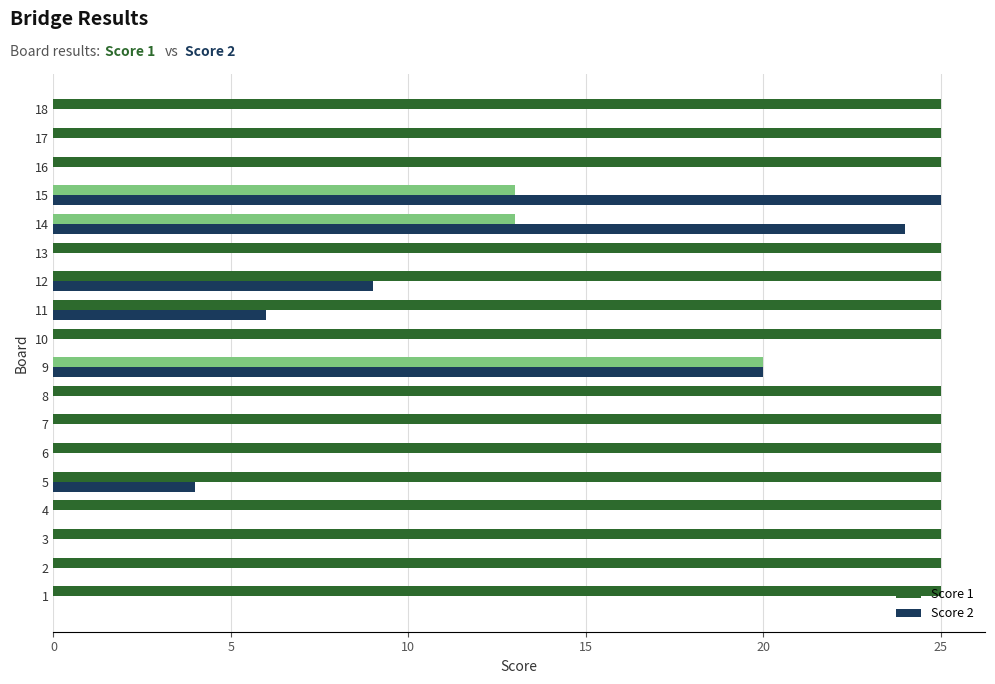

The value of Score 2 at 14 is 24. True or false?

True